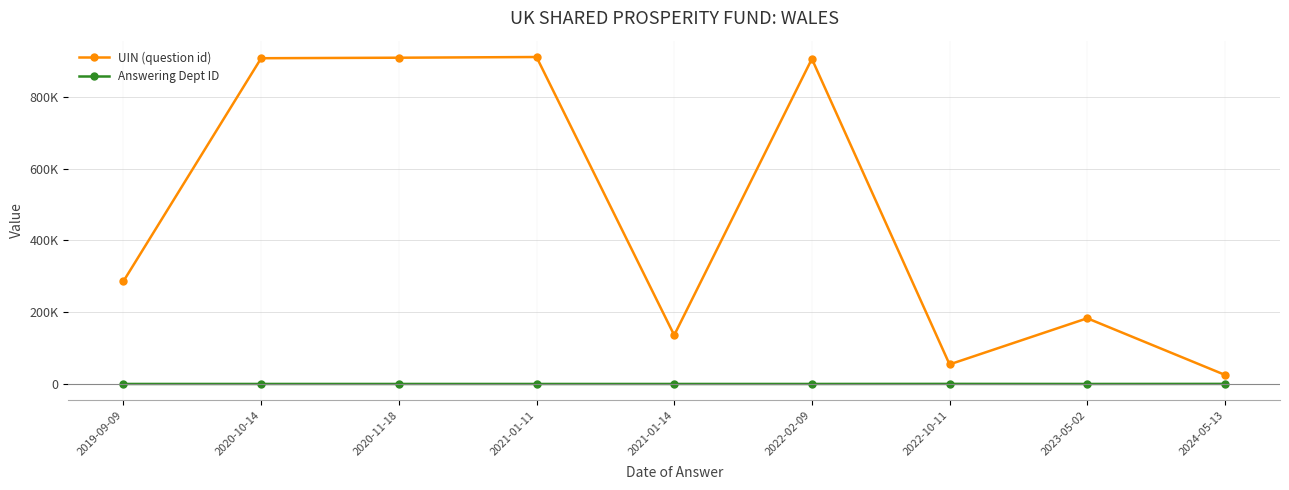

Is this an area chart (filled region under the line)?

No